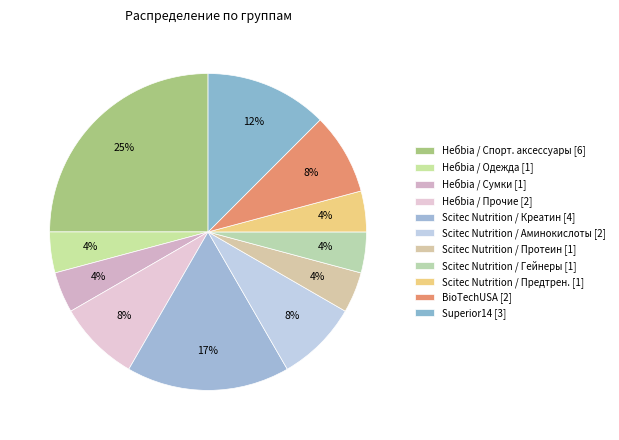

How many slices are in this pie chart?

11